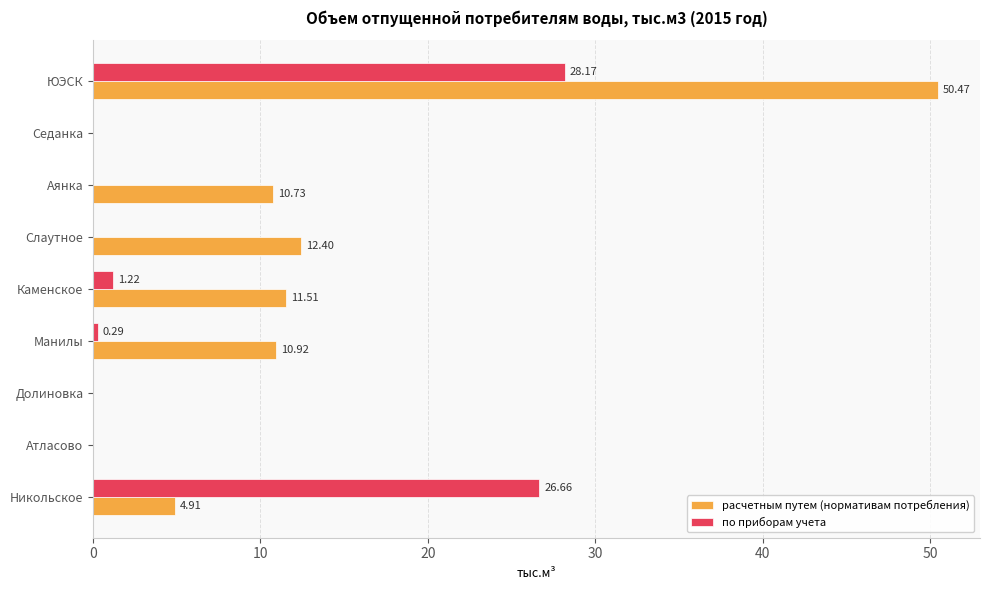

How many positive values does the по приборам учета series have?

4